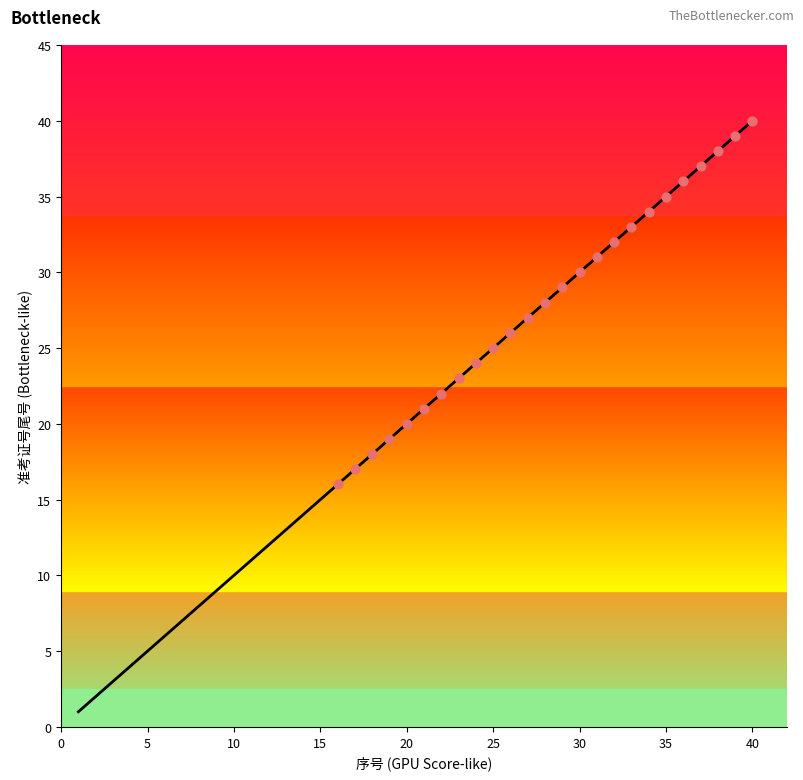

What is the maximum value shown in the chart?

40